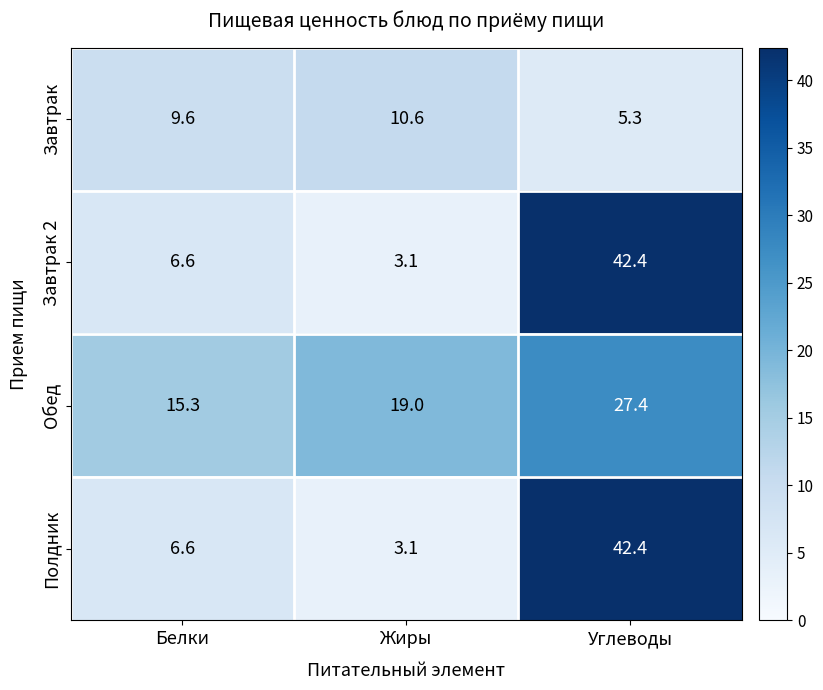

Count the number of data series in this chart.

4